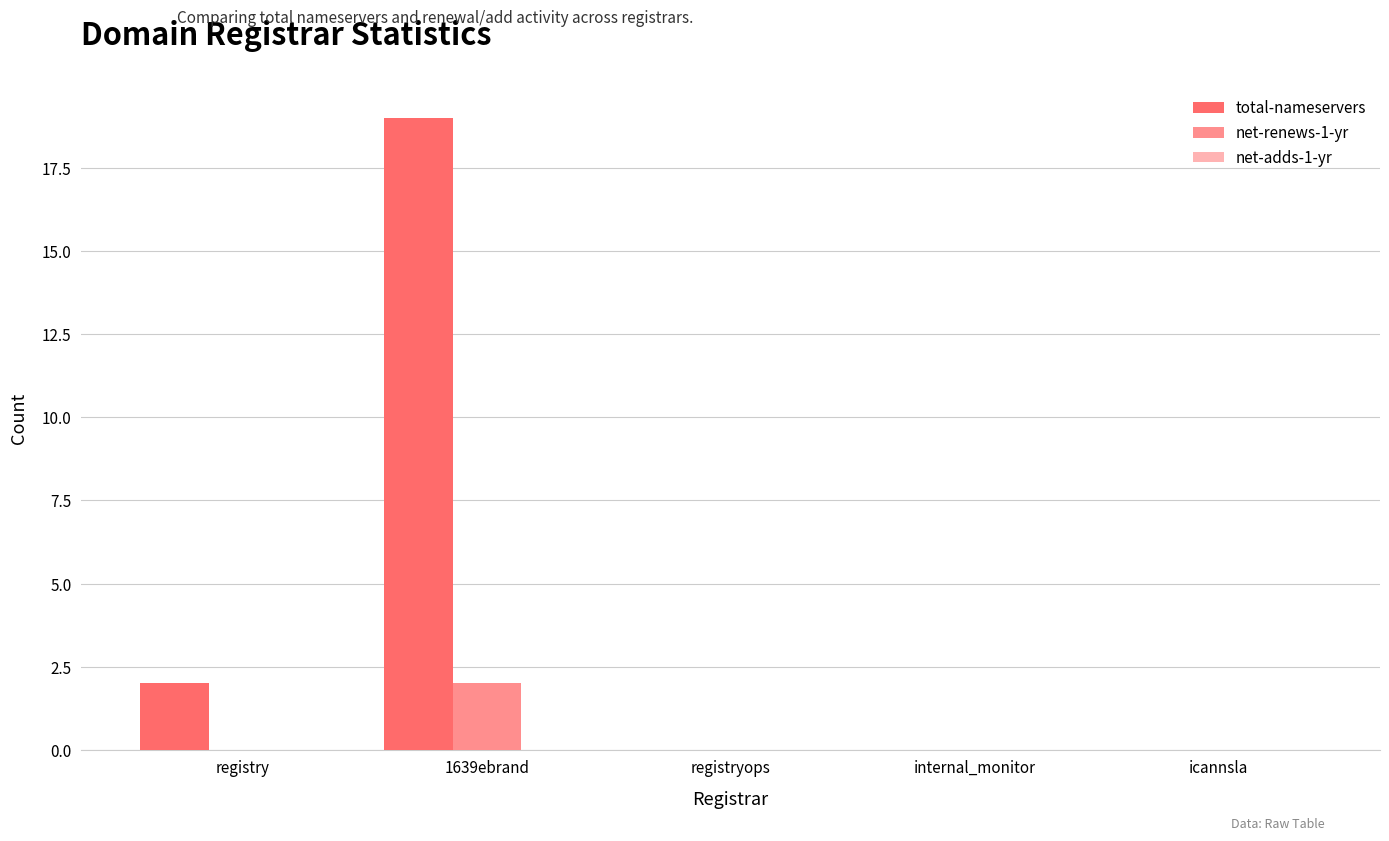

Which series has the largest total across all categories?

total-nameservers